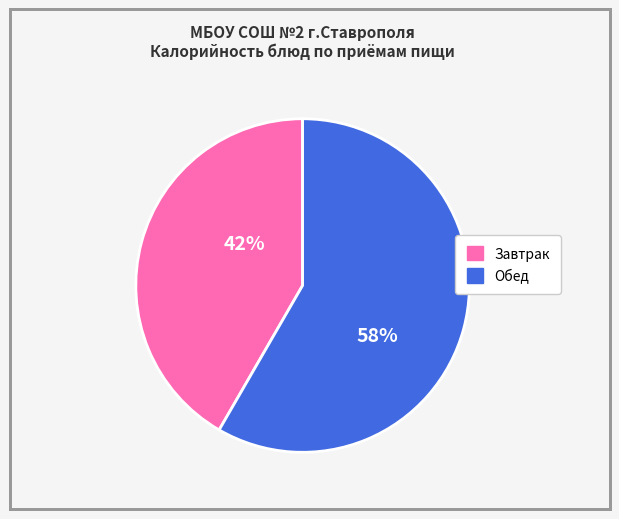

Count the number of slices in the pie.

2